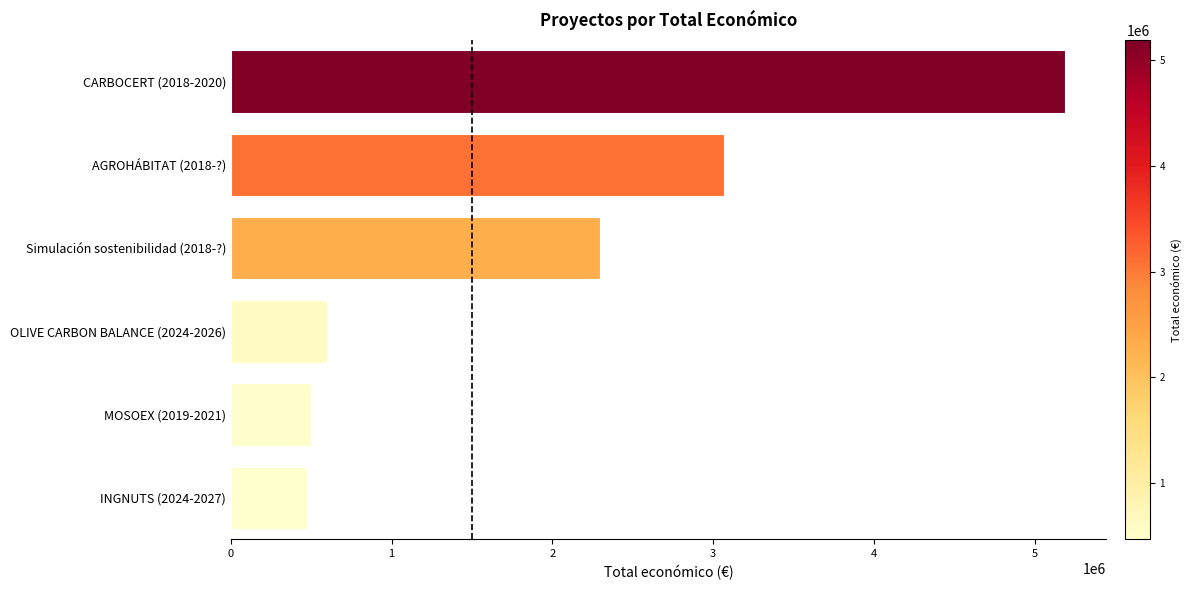

What is the smallest value displayed?

470675